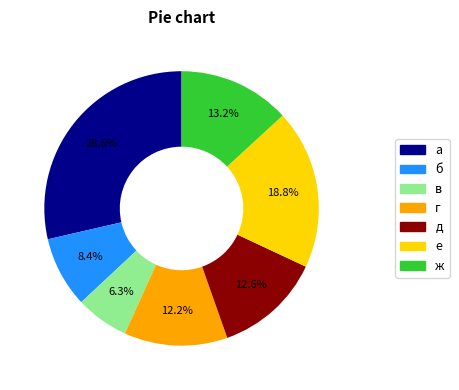

Is there any slice that represents more than half of the pie?

No